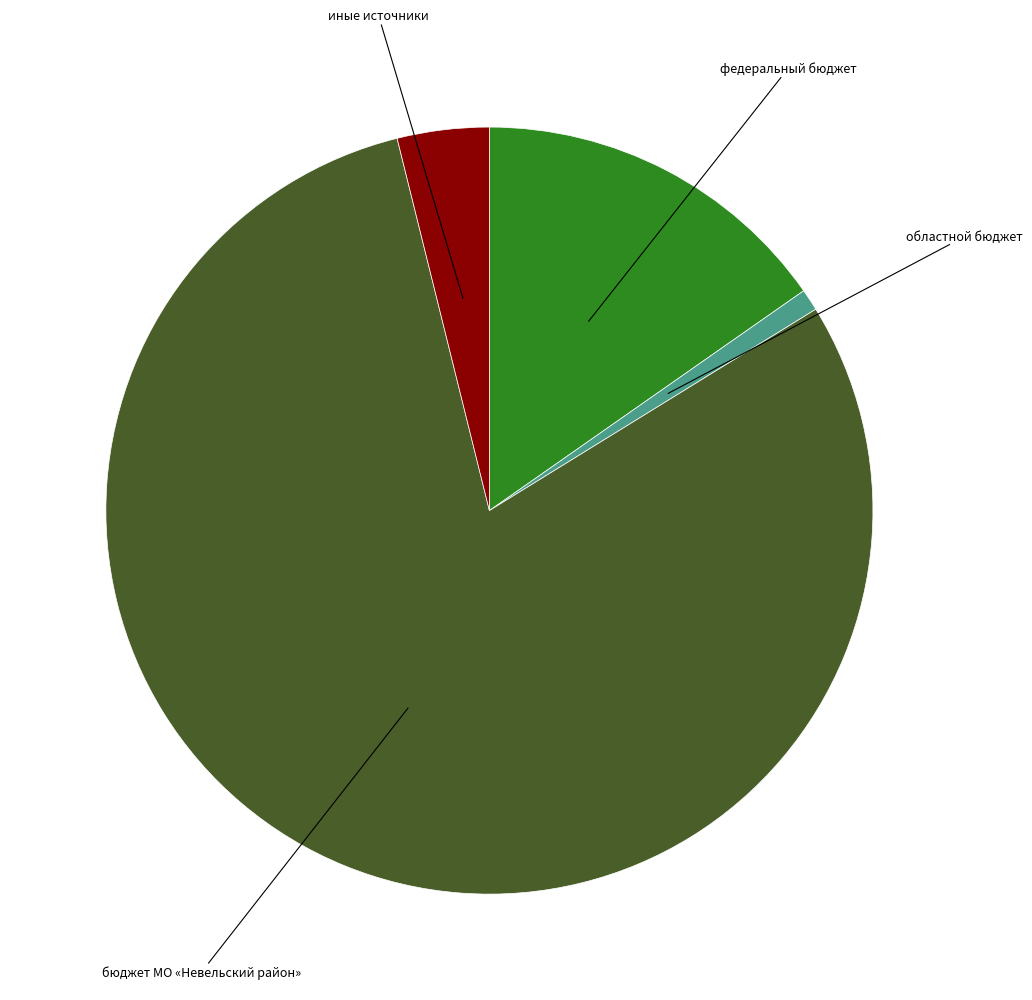

Count the number of slices in the pie.

4